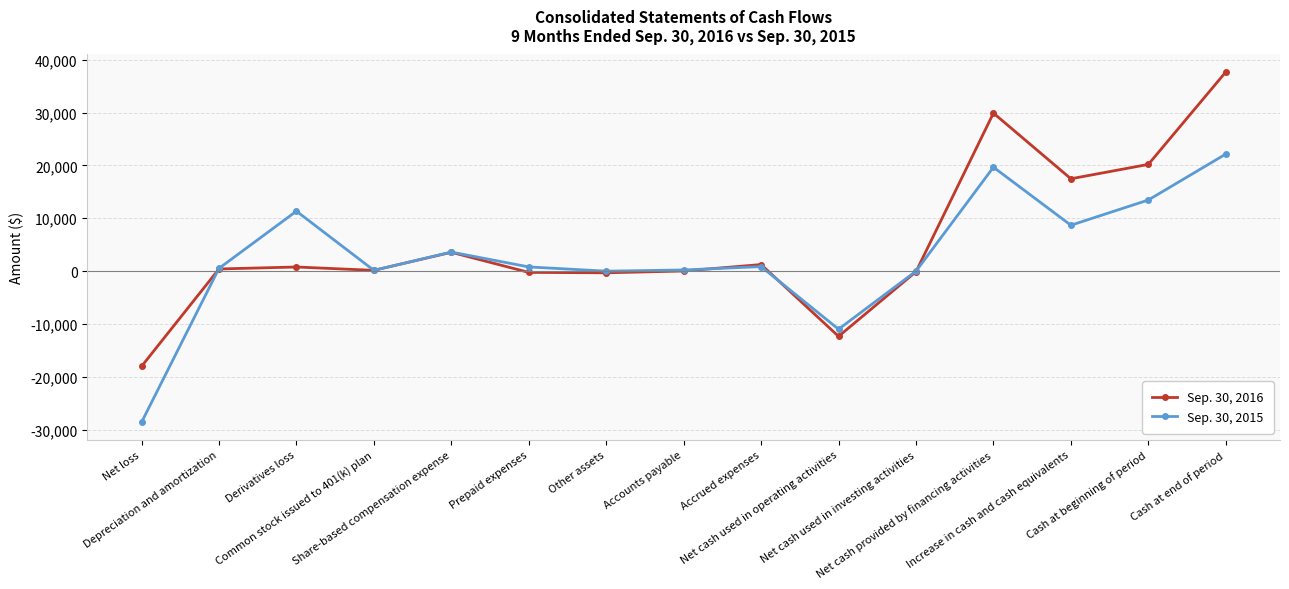

Rank the series by their average value, from lowest to highest.

Sep. 30, 2015, Sep. 30, 2016